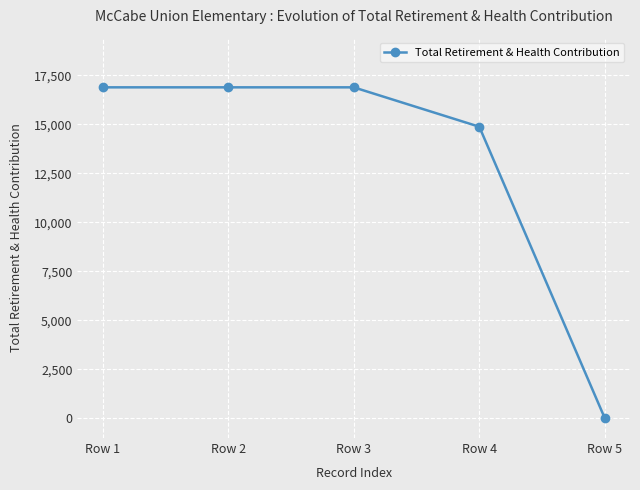

How many lines are shown in the chart?

1